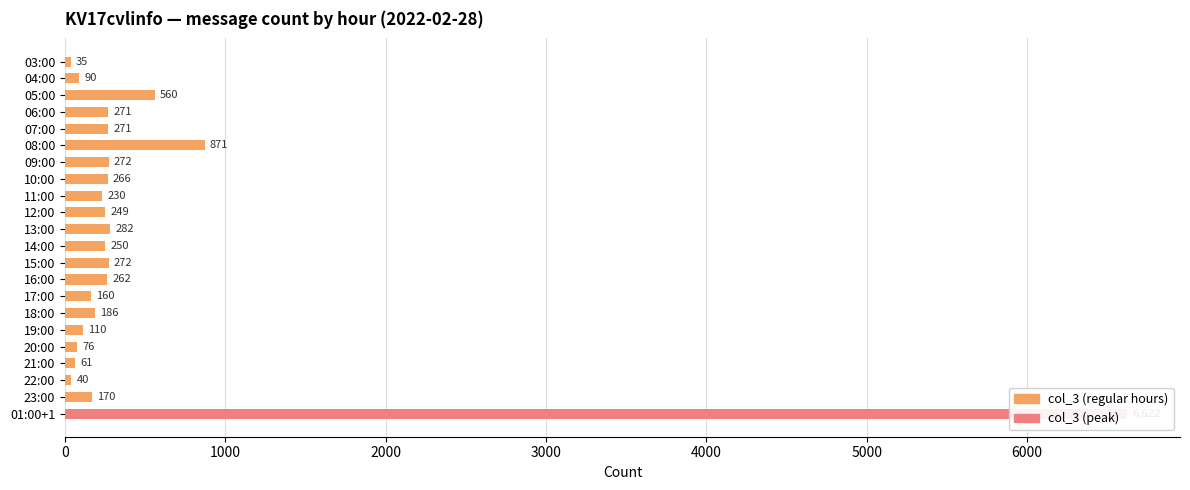

Count the number of categories in the chart.

22